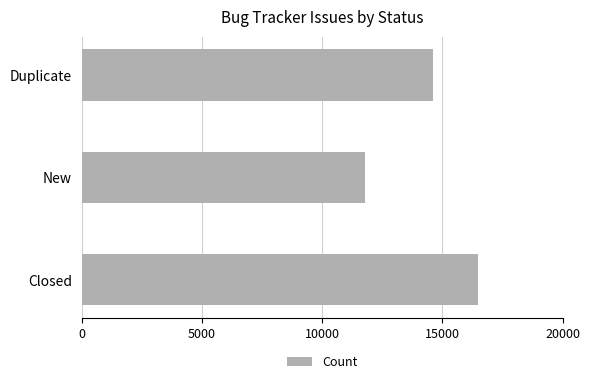

How many values are below 14612?

1